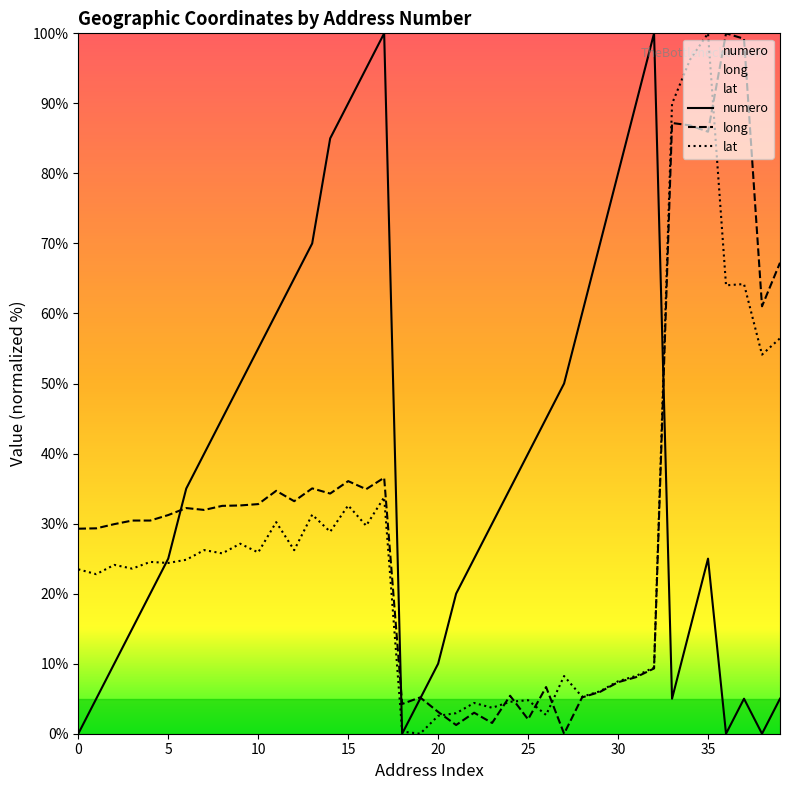

How many data points in long are less than 31?

20